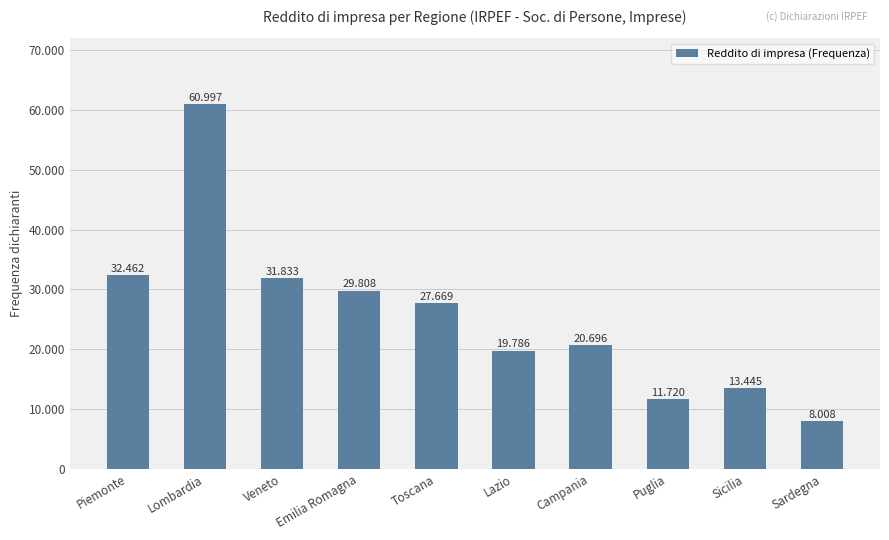

What is the difference between the maximum and minimum values?

52989